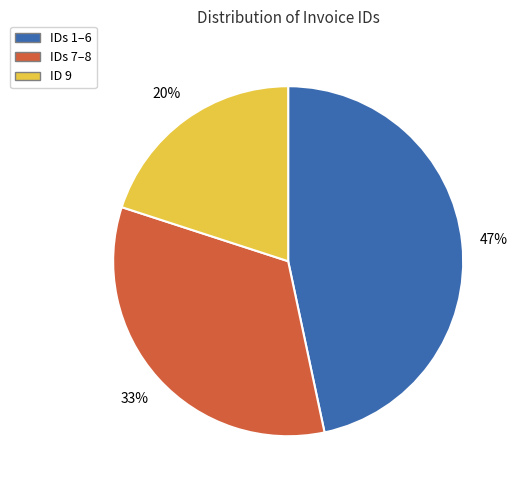

To the nearest percent, what is the average slice percentage?

33%